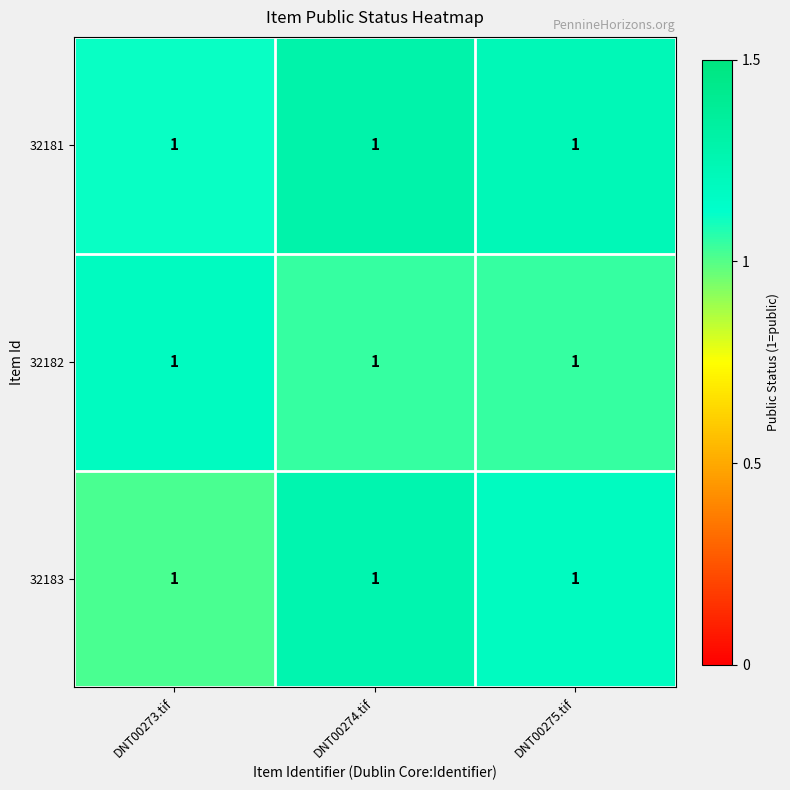

Which has a higher value, DNT00275.tif or DNT00273.tif?

DNT00275.tif